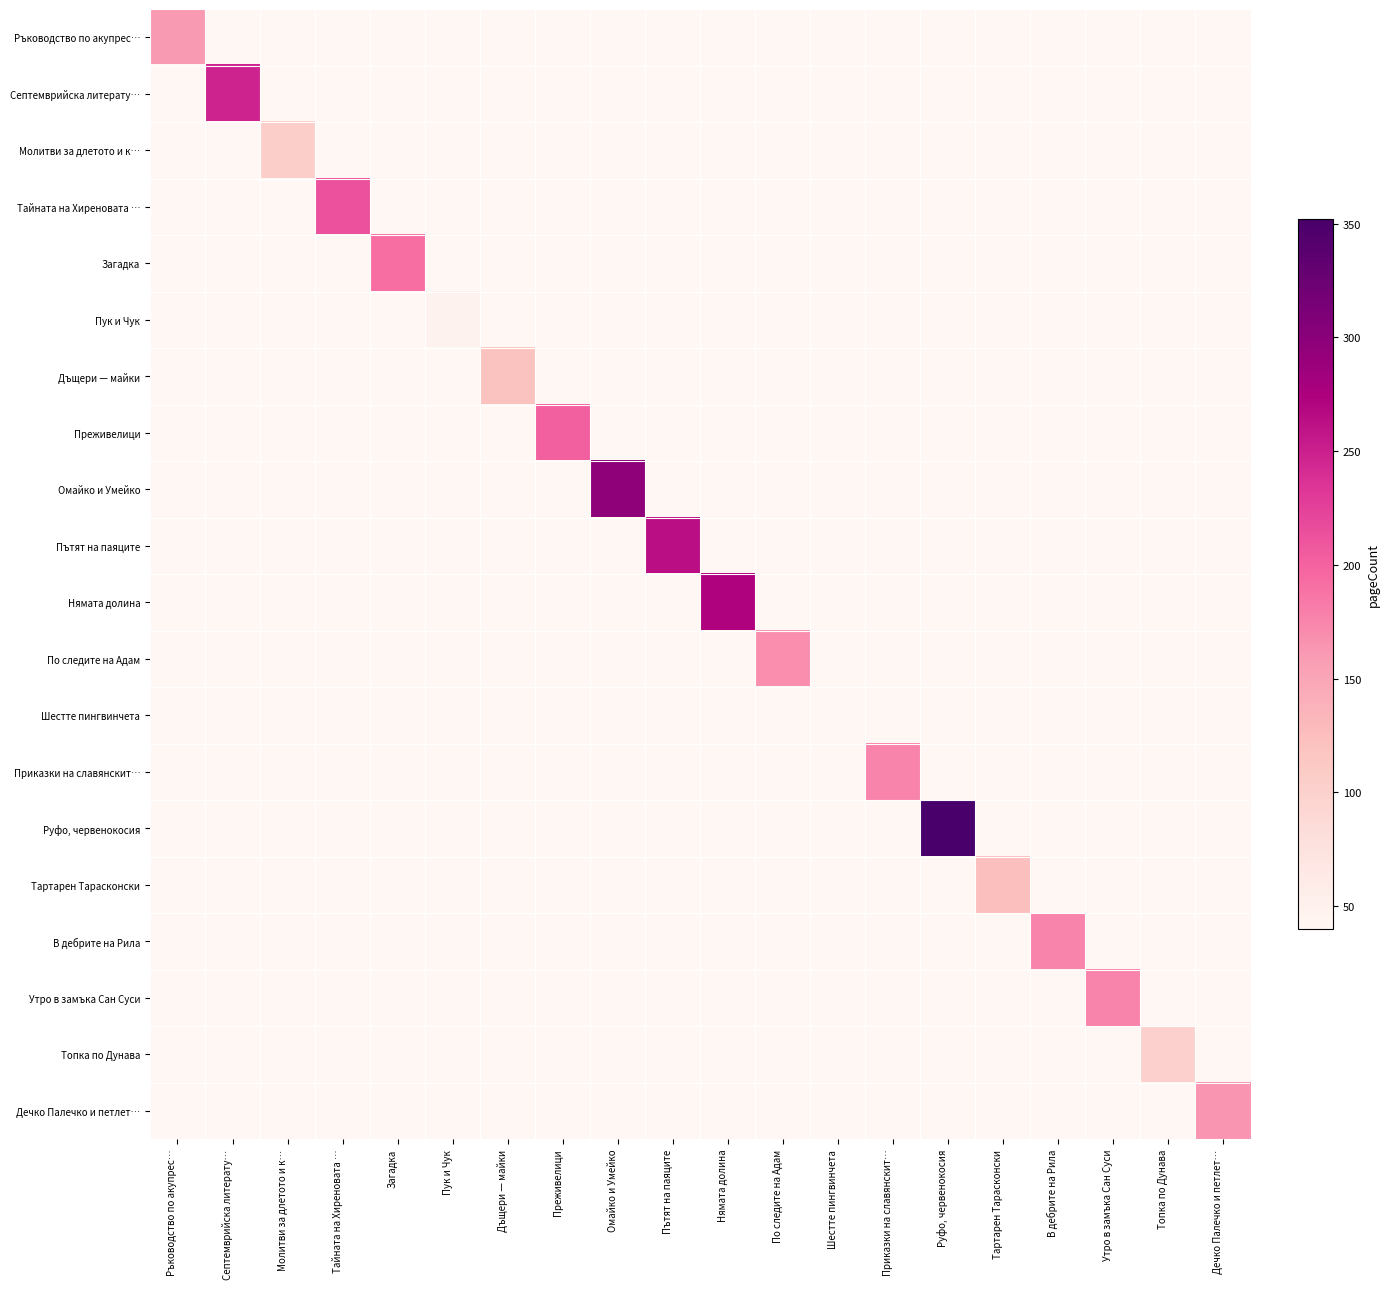

What is the spread (max minus min) of values at Шестте пингвинчета?

40